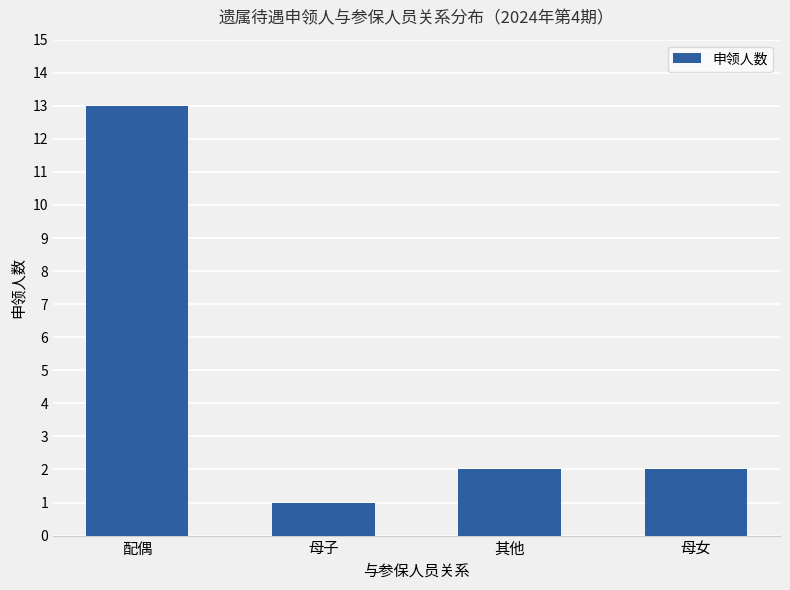

Reading right to left, transcribe all the data shown in this chart.

2	2	1	13